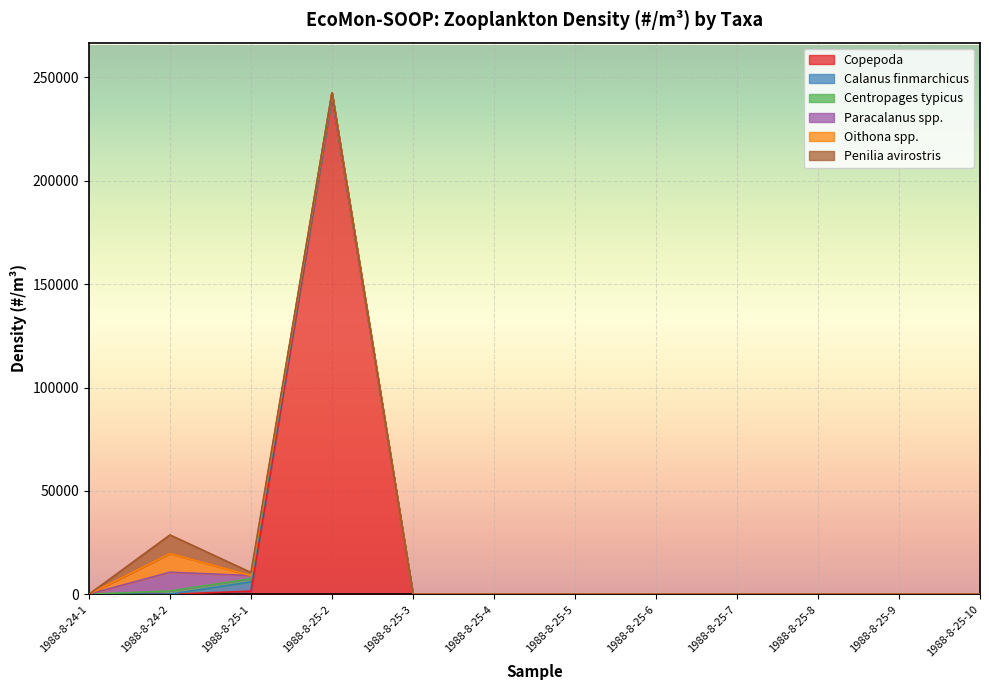

What is the label of the 1st point from the left?

1988-8-24-1